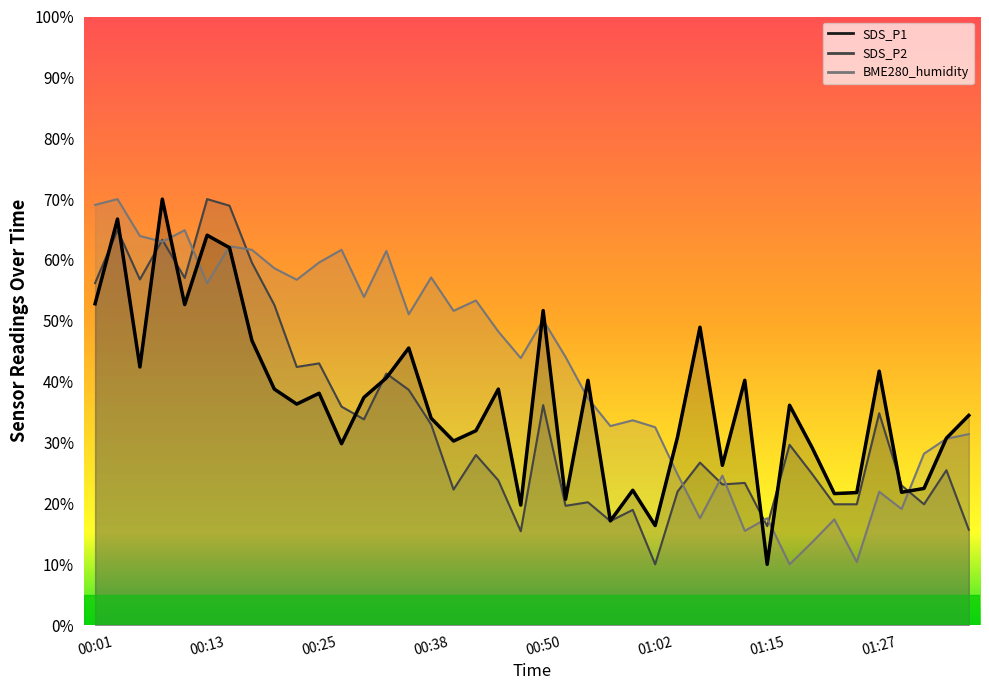

The value at 8 is 38.8. True or false?

True